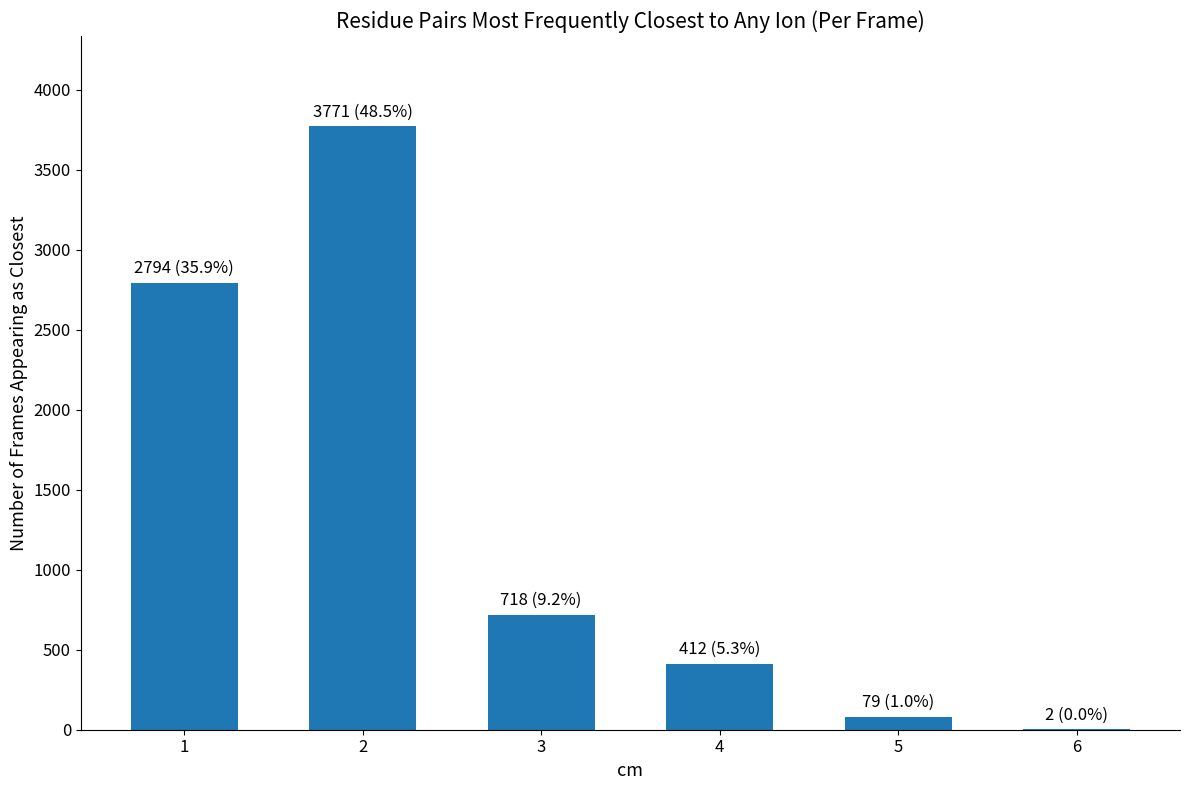

Reading left to right, list all the values displayed in this chart.

1=2794	2=3771	3=718	4=412	5=79	6=2